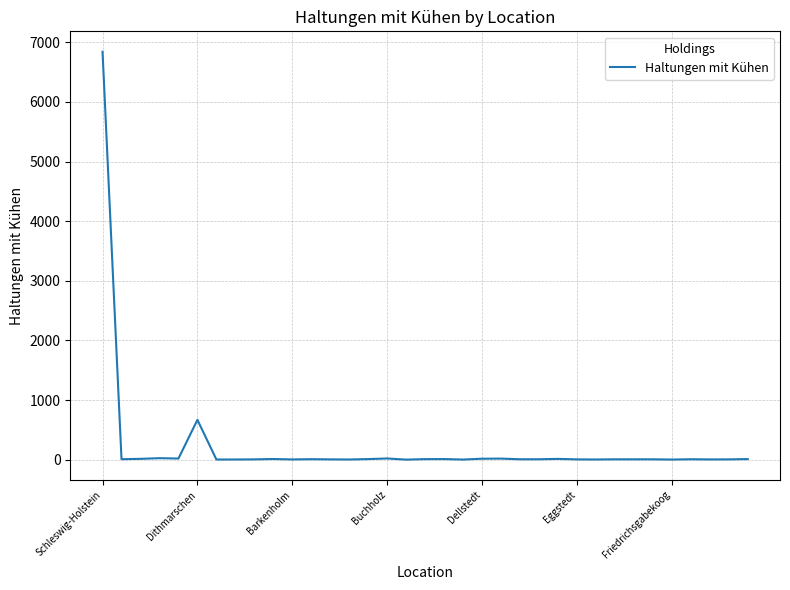

How many lines are shown in the chart?

1